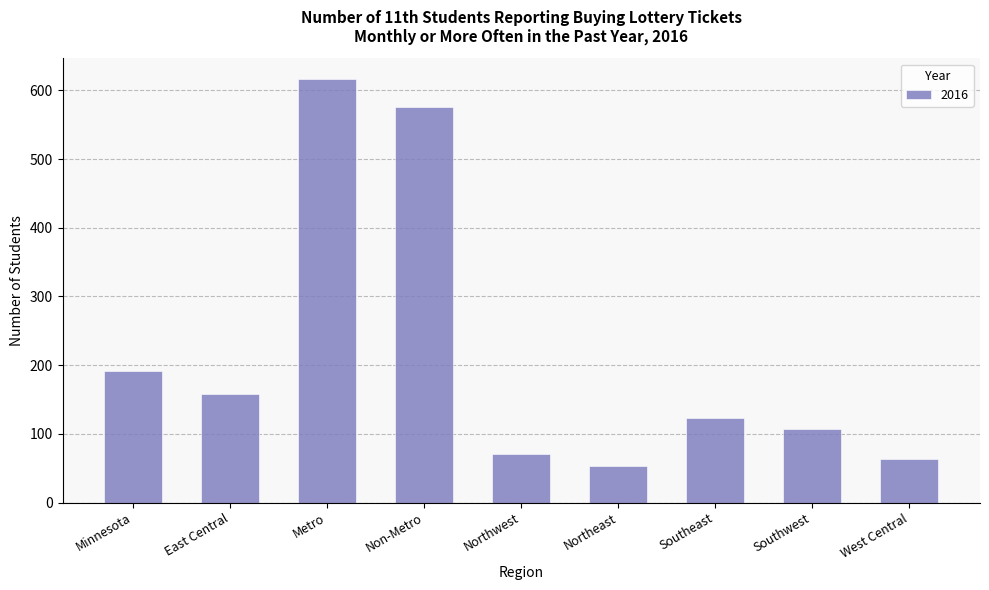

At which category does the chart reach its peak across all series?

Metro